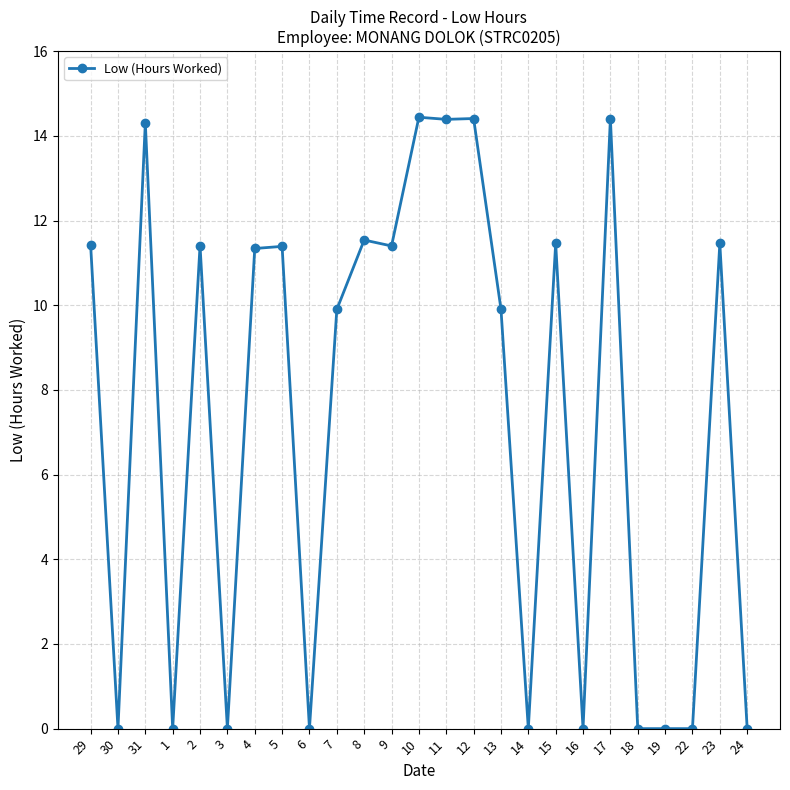

Read the value at 15.

11.5